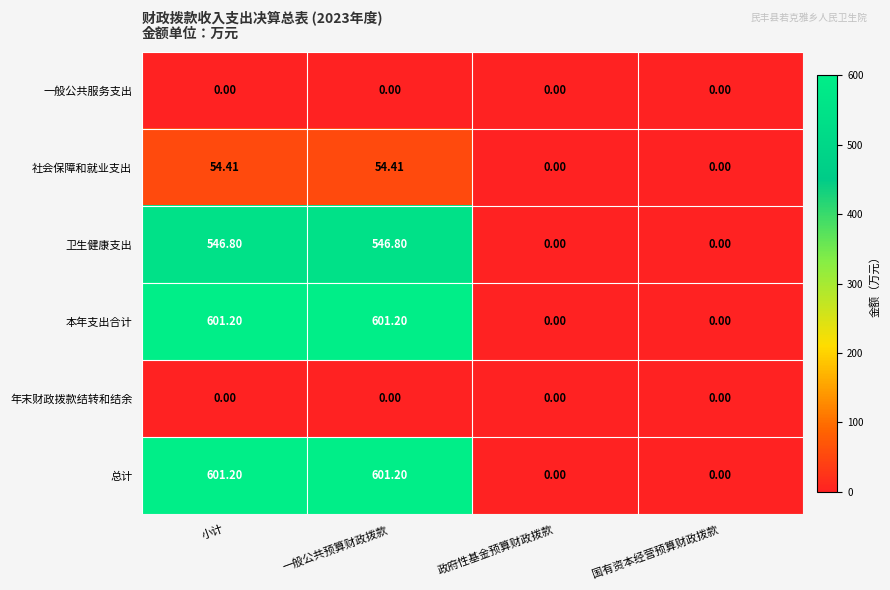

Where does the 卫生健康支出 series first go above 546?

小计